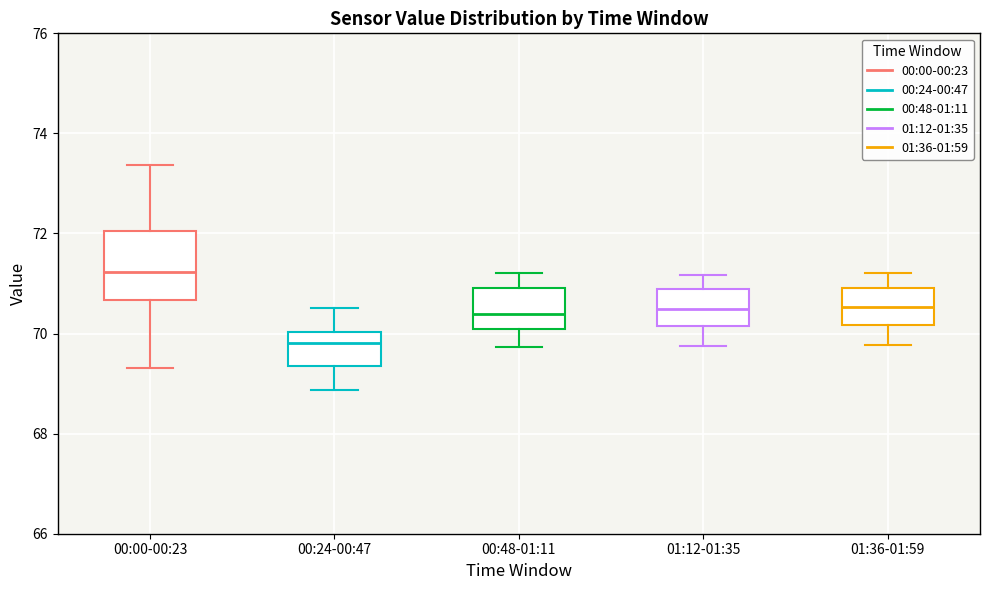

Reading left to right, read every box against the y-axis: the position of its median line, the range the box covers, and the ends of its whiskers. The values are not printed on the chart, so give them approximately, as read against the axis.

00:00-00:23: median 71.2, box 70.6 to 72.0, whiskers 69.4 to 73.4
00:24-00:47: median 69.8, box 69.4 to 70.0, whiskers 68.8 to 70.6
00:48-01:11: median 70.4, box 70.2 to 71.0, whiskers 69.8 to 71.2
01:12-01:35: median 70.4, box 70.2 to 70.8, whiskers 69.8 to 71.2
01:36-01:59: median 70.6, box 70.2 to 71.0, whiskers 69.8 to 71.2